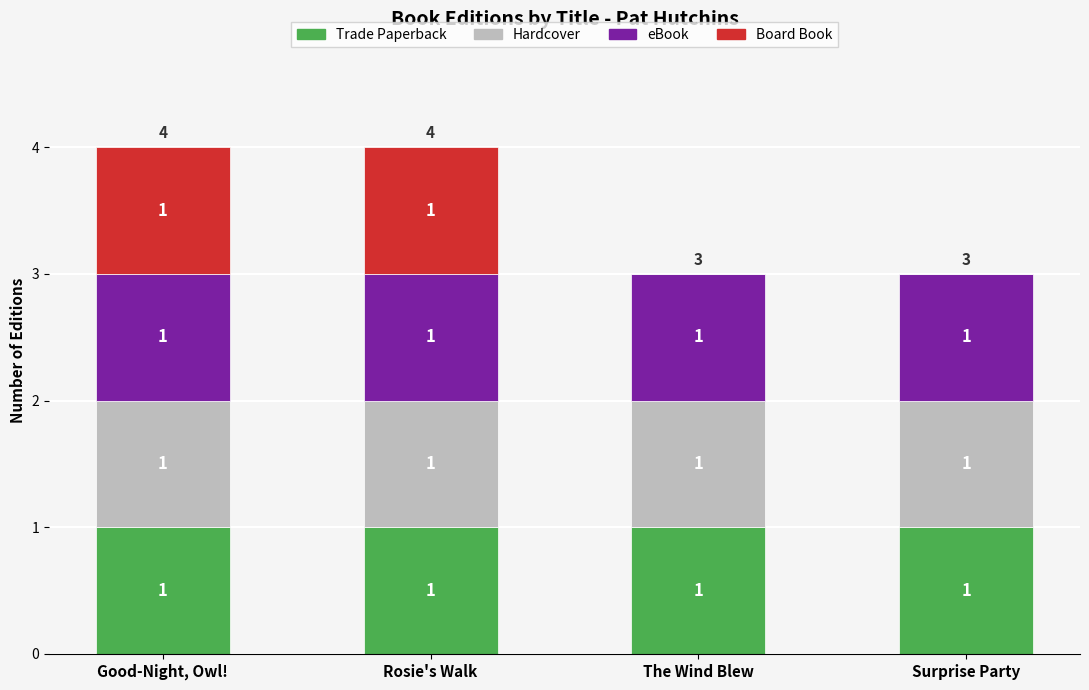

The value of Trade Paperback at Surprise Party is 0. True or false?

False